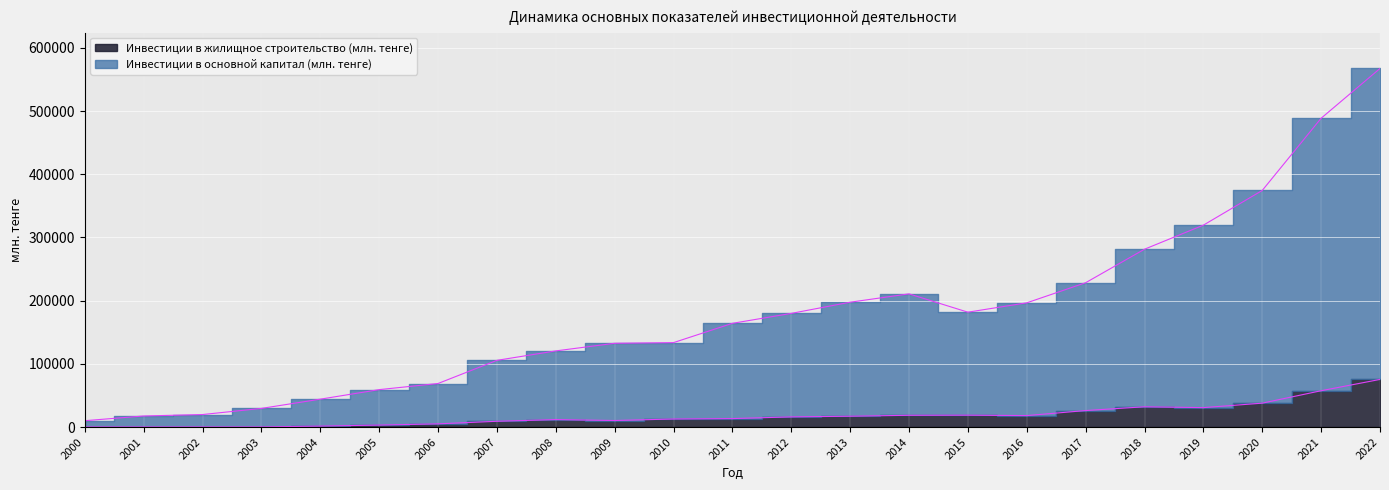

At which category is the sum across all series the highest?

2022